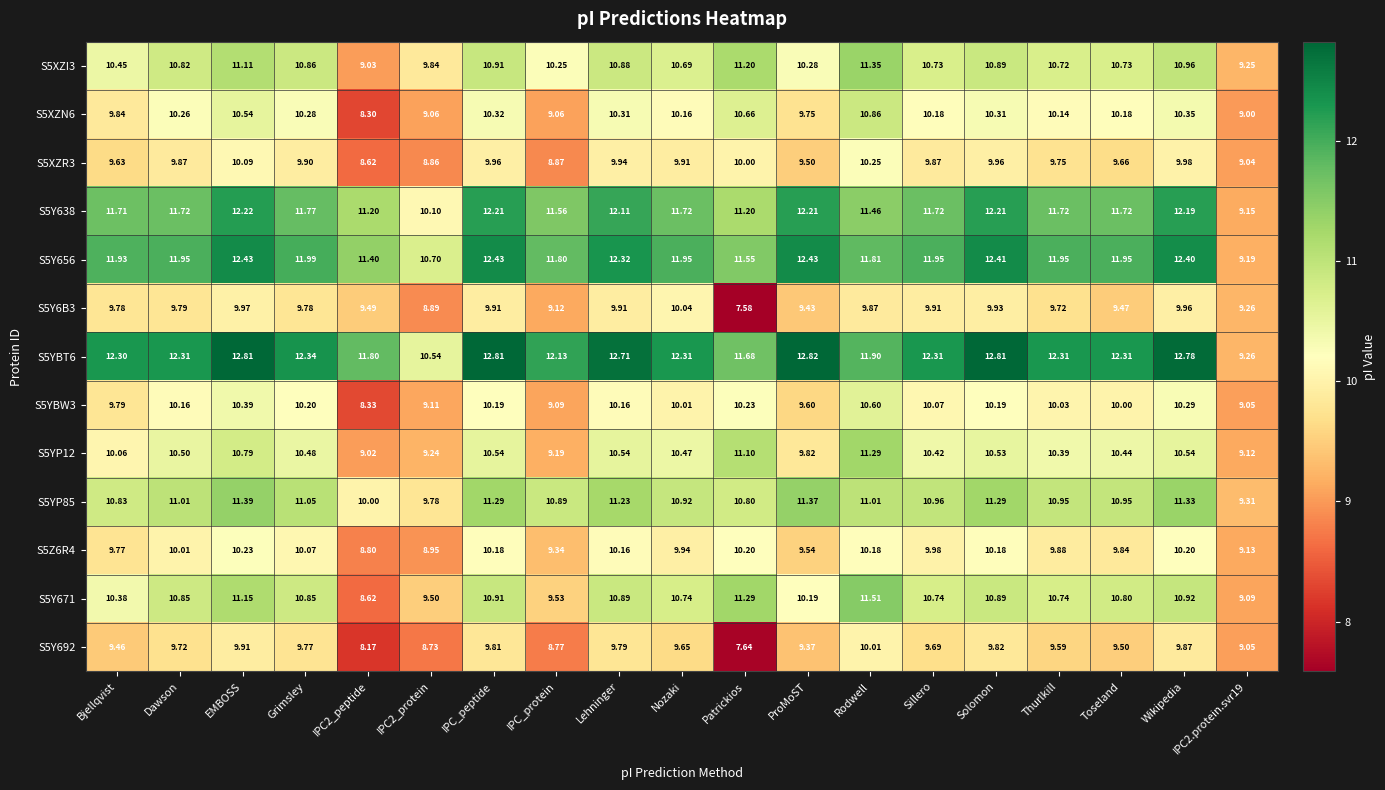

At which category does the chart reach its peak across all series?

ProMoST